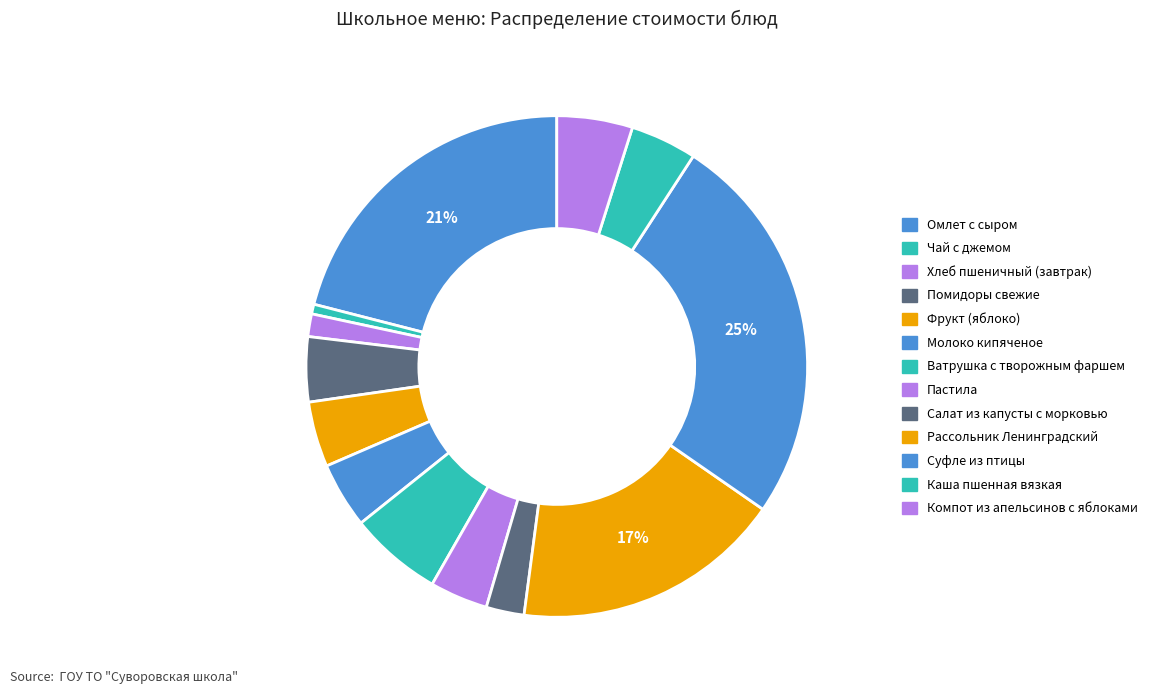

What is the ratio of the value at Молоко кипяченое to the value at Ватрушка с творожным фаршем?

0.7